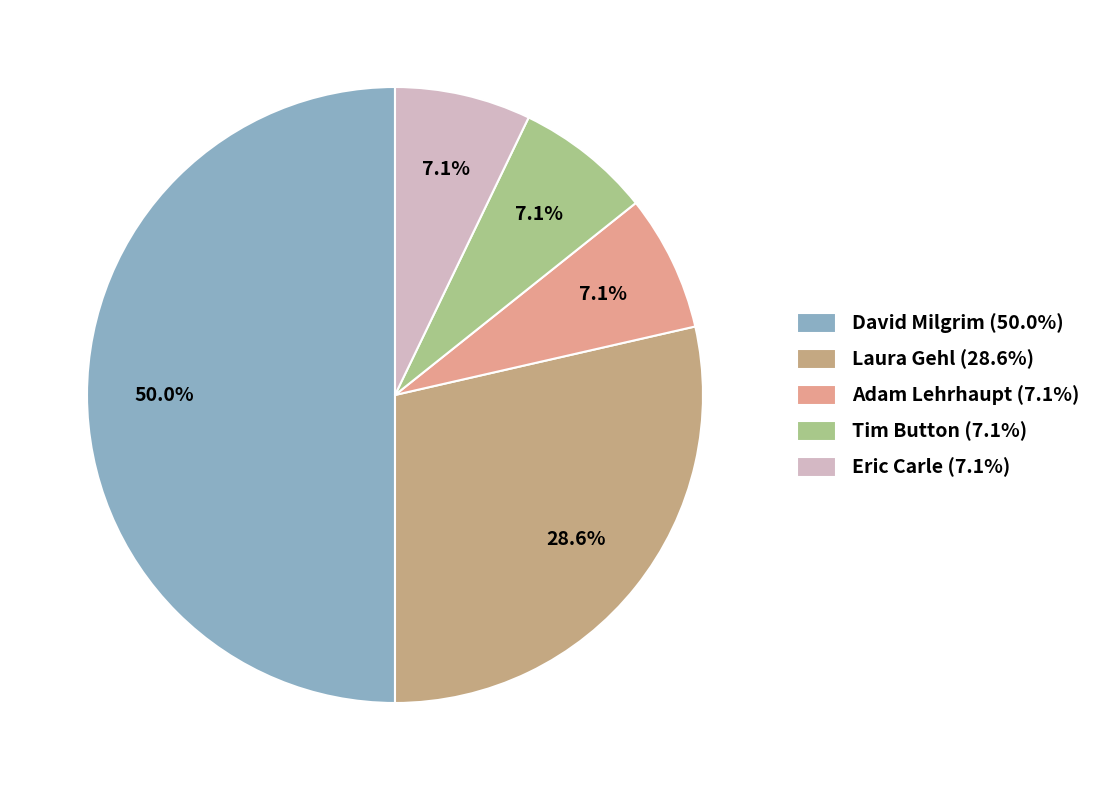

How many segments does this pie chart have?

5